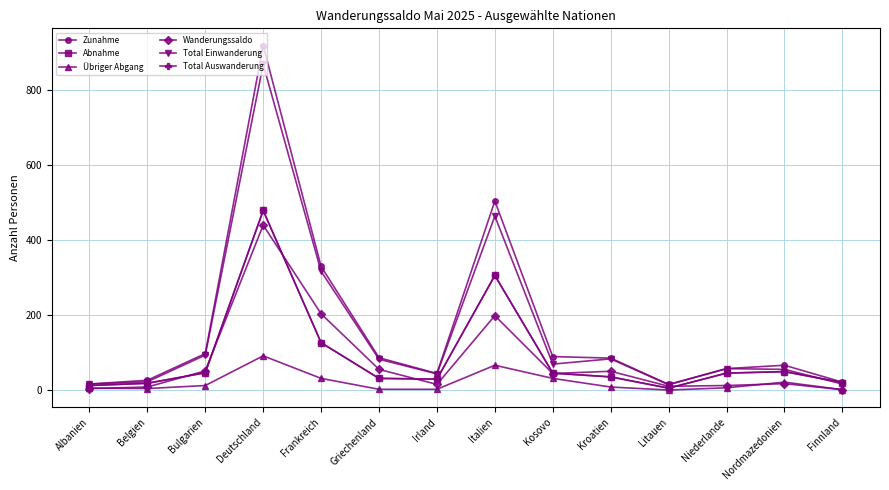

Is the value of Zunahme at Kroatien greater than the value of Total Einwanderung at Irland?

Yes